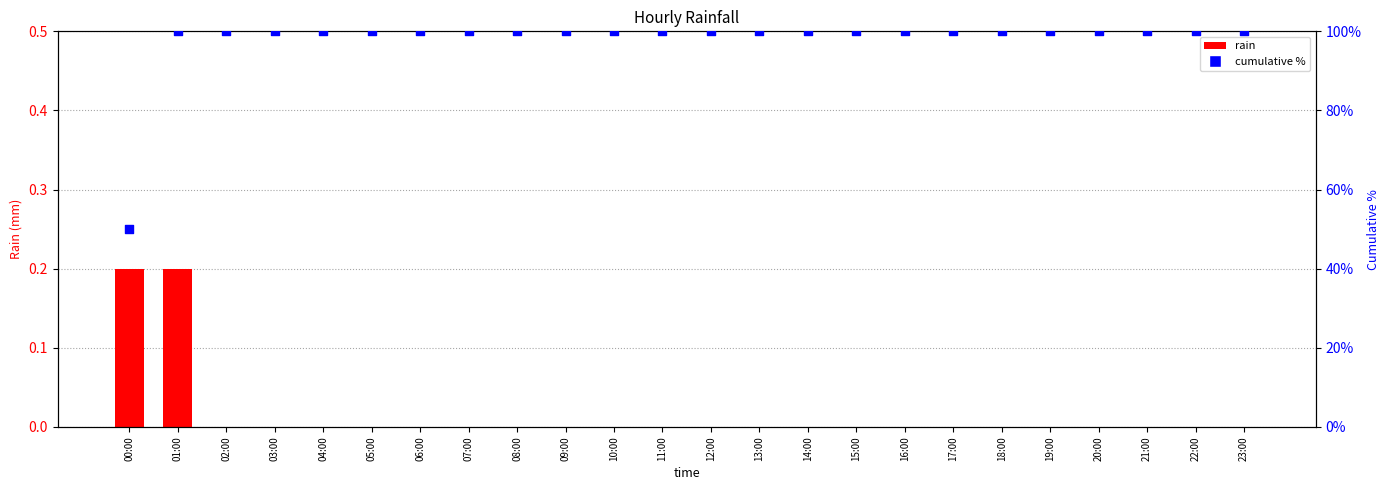

Which series has the largest Y range (max minus min)?

cumulative %